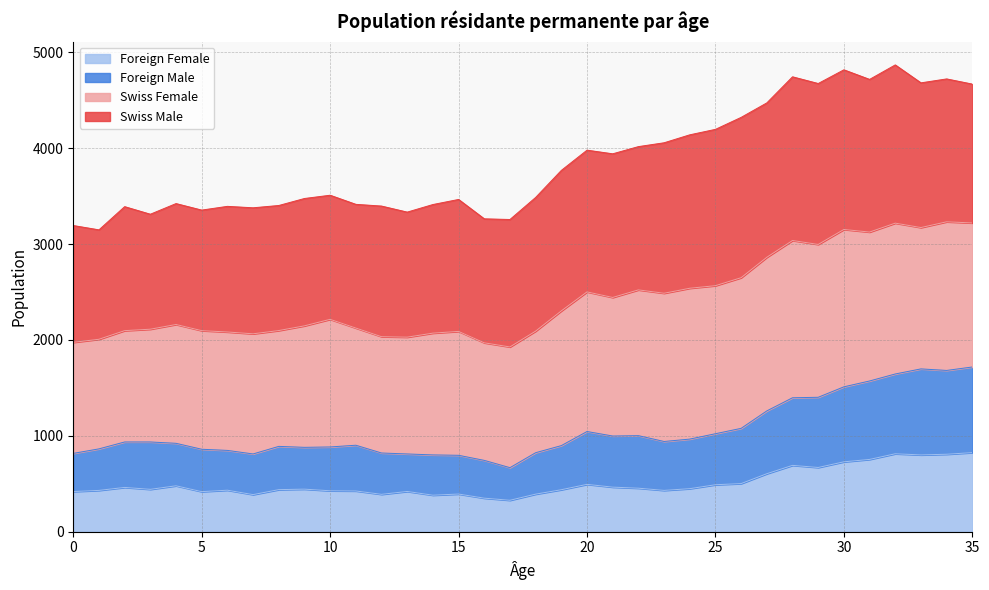

Is it true that Foreign Male equals 1024 at 31?

False